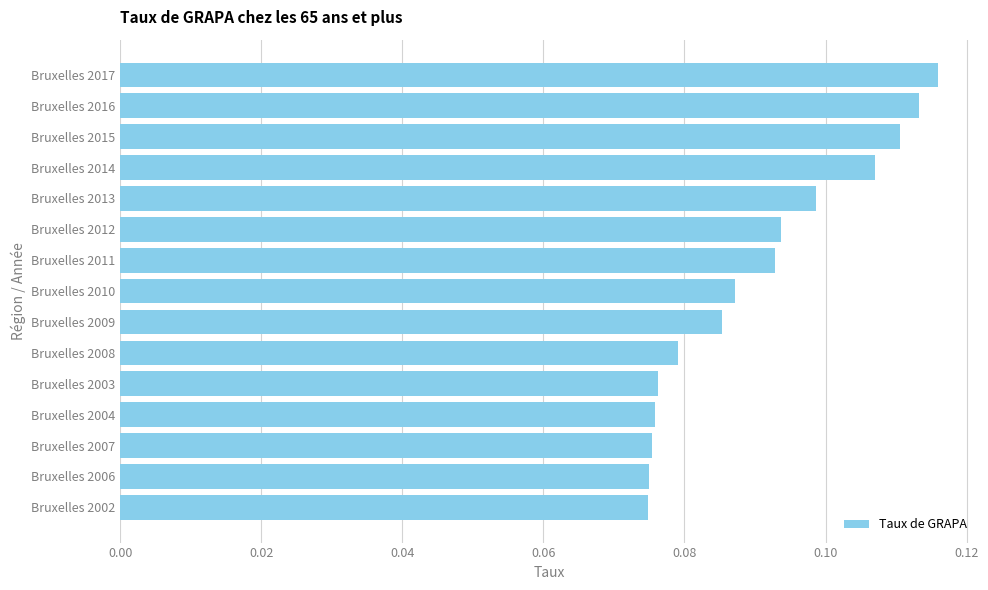

Count the values in the range 0 to 1.

15